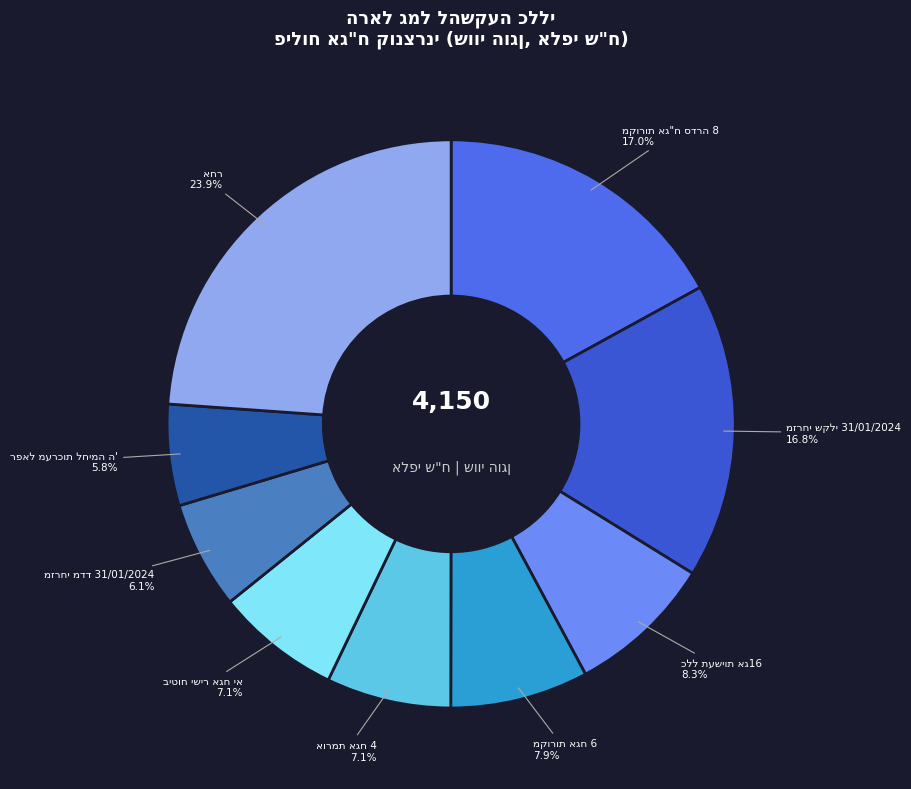

To the nearest percent, what is the difference between the largest and smallest slice percentages?

18%